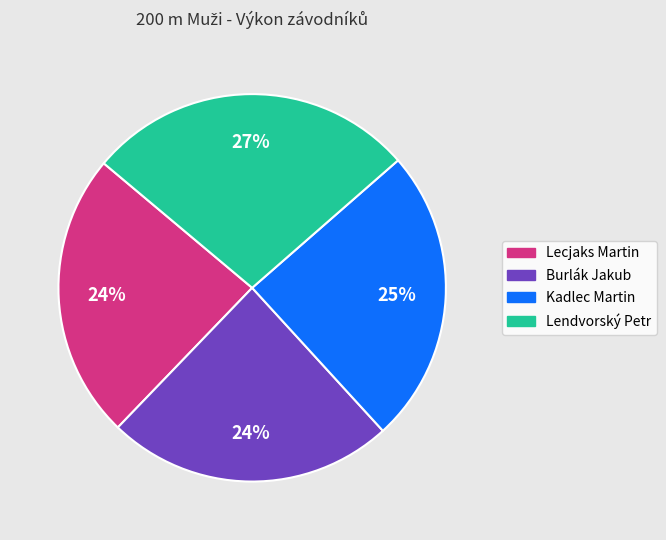

What percentage is the Lecjaks Martin slice, to the nearest percent?

24%